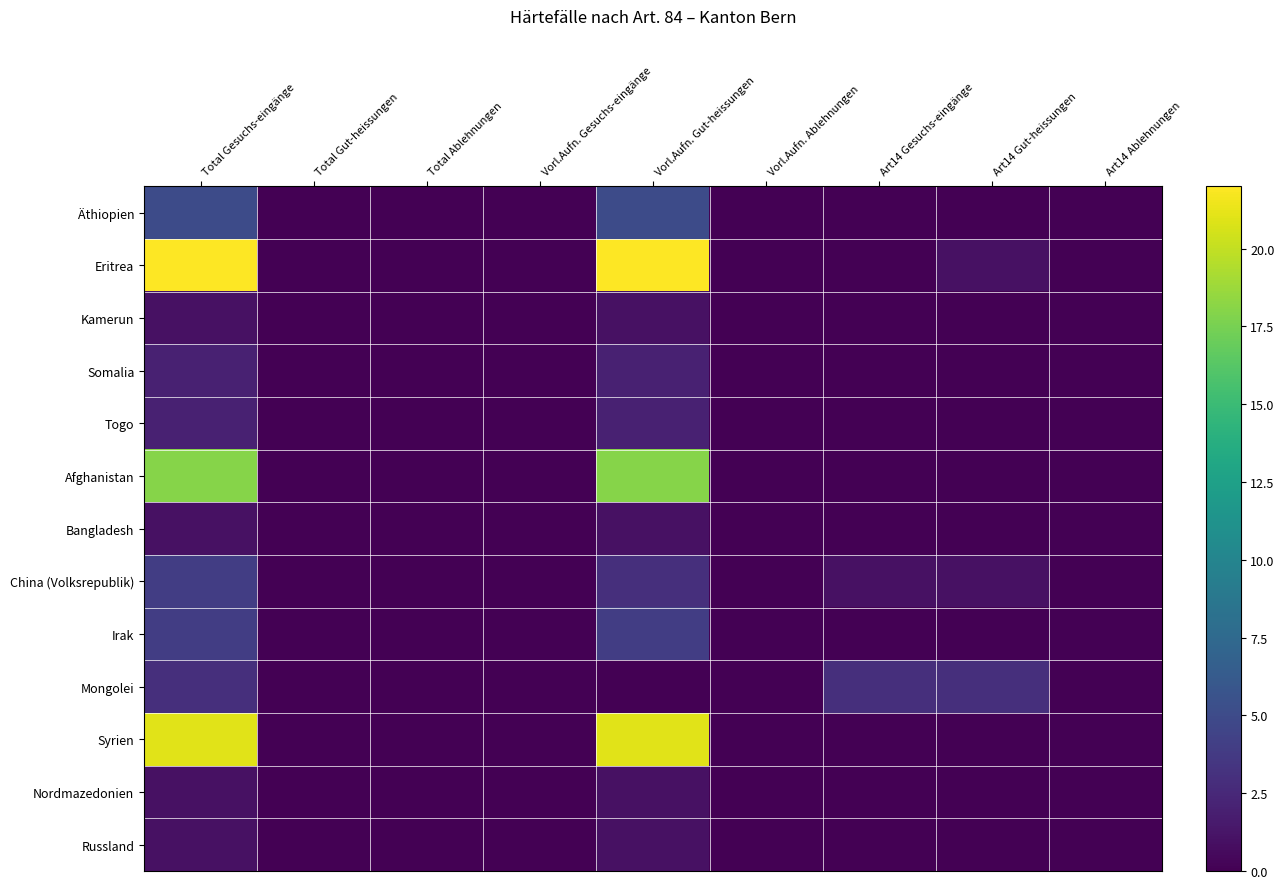

List the series in order of their peak value, lowest first.

Kamerun, Bangladesh, Nordmazedonien, Russland, Somalia, Togo, Mongolei, China (Volksrepublik), Irak, Äthiopien, Afghanistan, Syrien, Eritrea